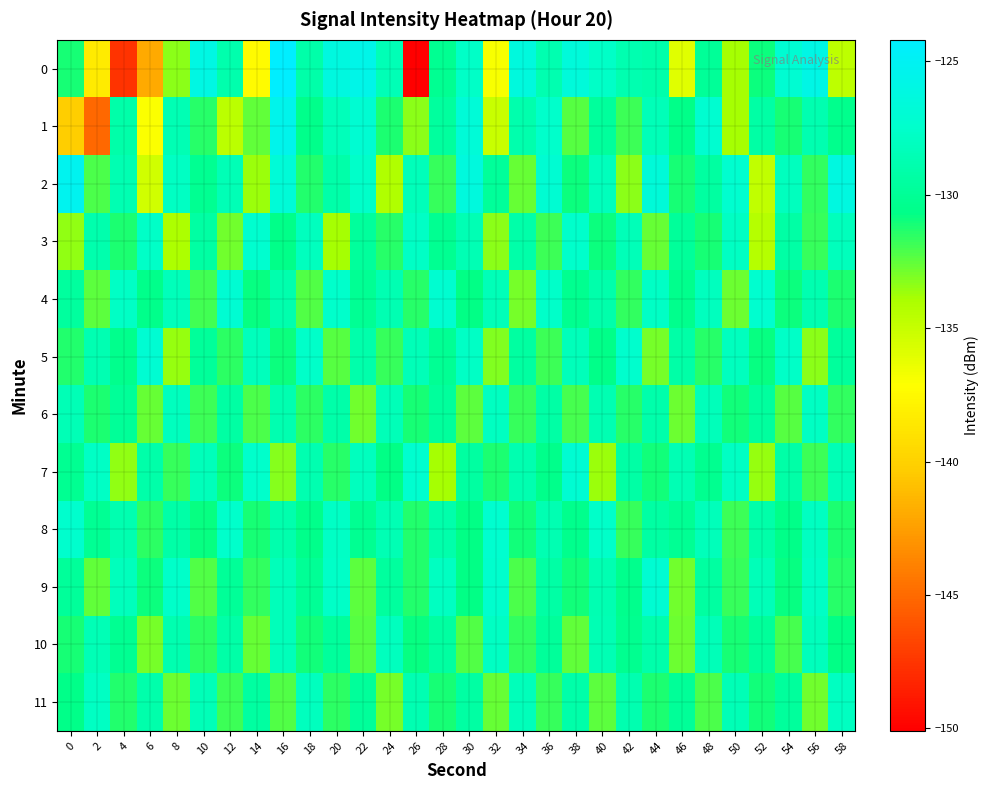

What is the smallest value displayed?

-150.1